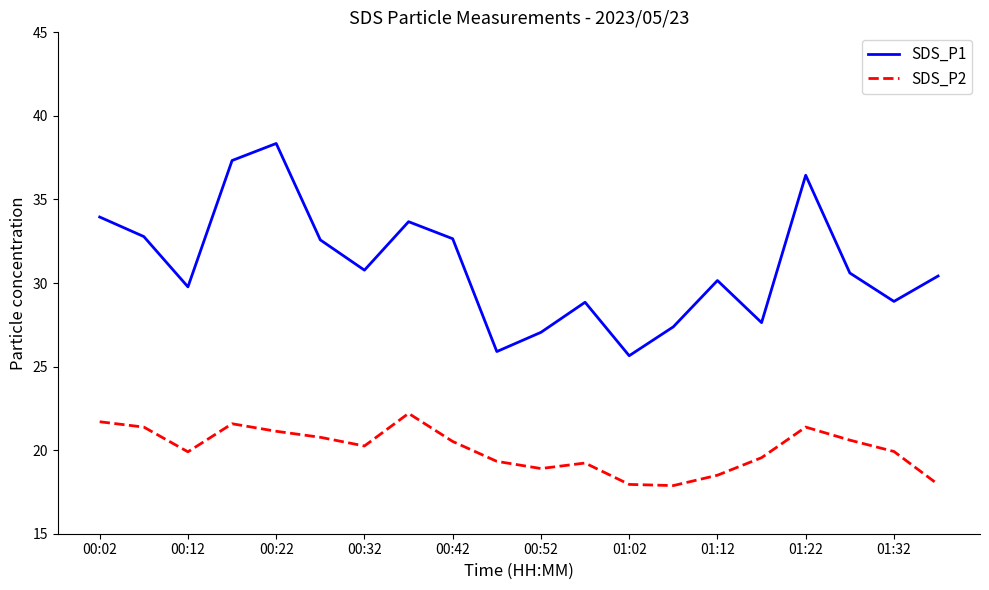

List the series in order of their overall mean, highest first.

SDS_P1, SDS_P2